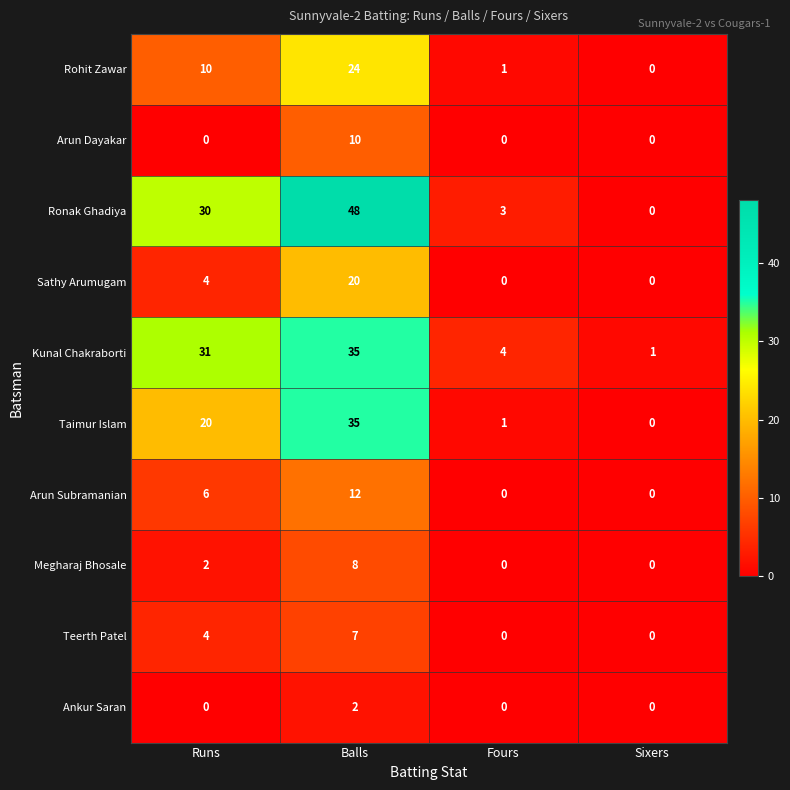

What is the sum of the Rohit Zawar values at Sixers and Runs?

10